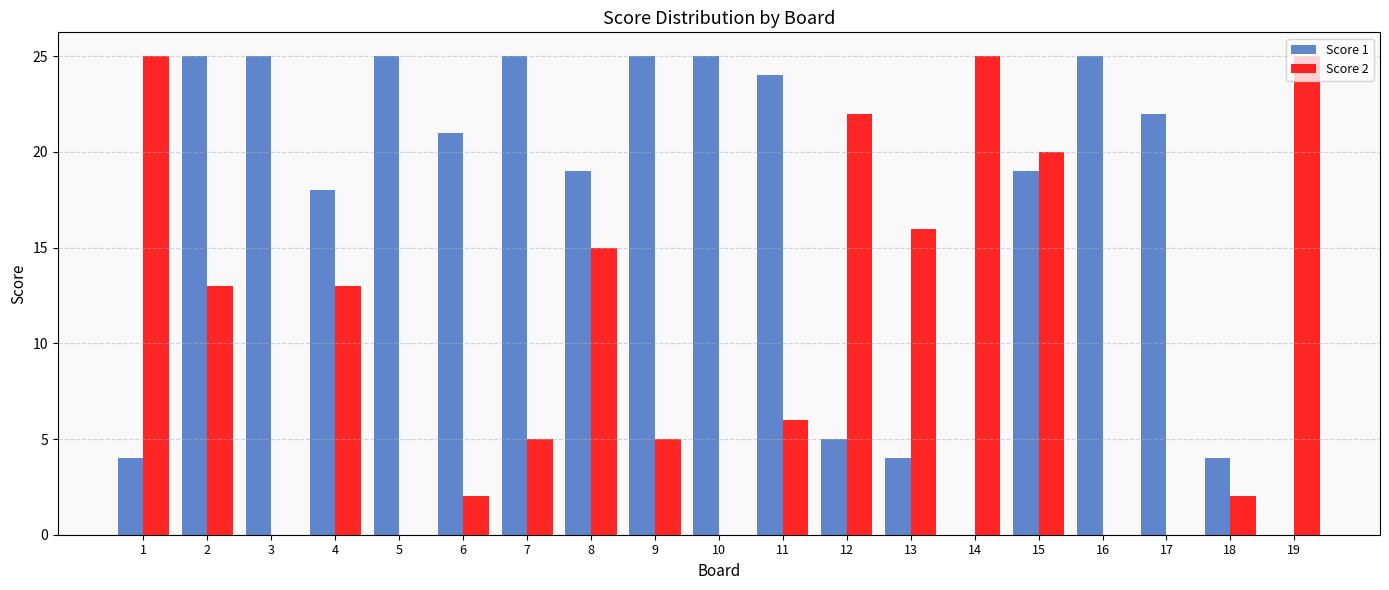

The Score 2 series shows 13 at 4. True or false?

True